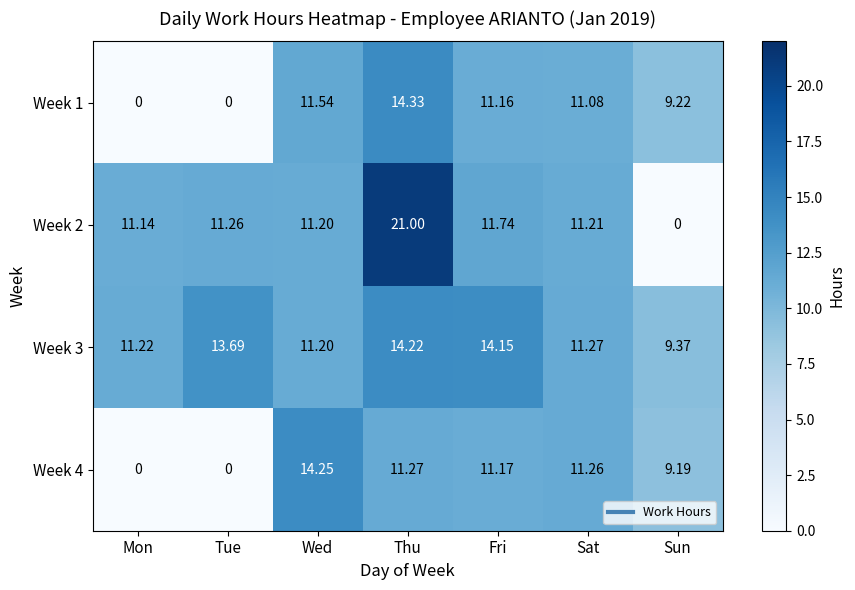

Rank the categories by Week 3 value from lowest to highest.

Sun, Wed, Mon, Sat, Tue, Fri, Thu